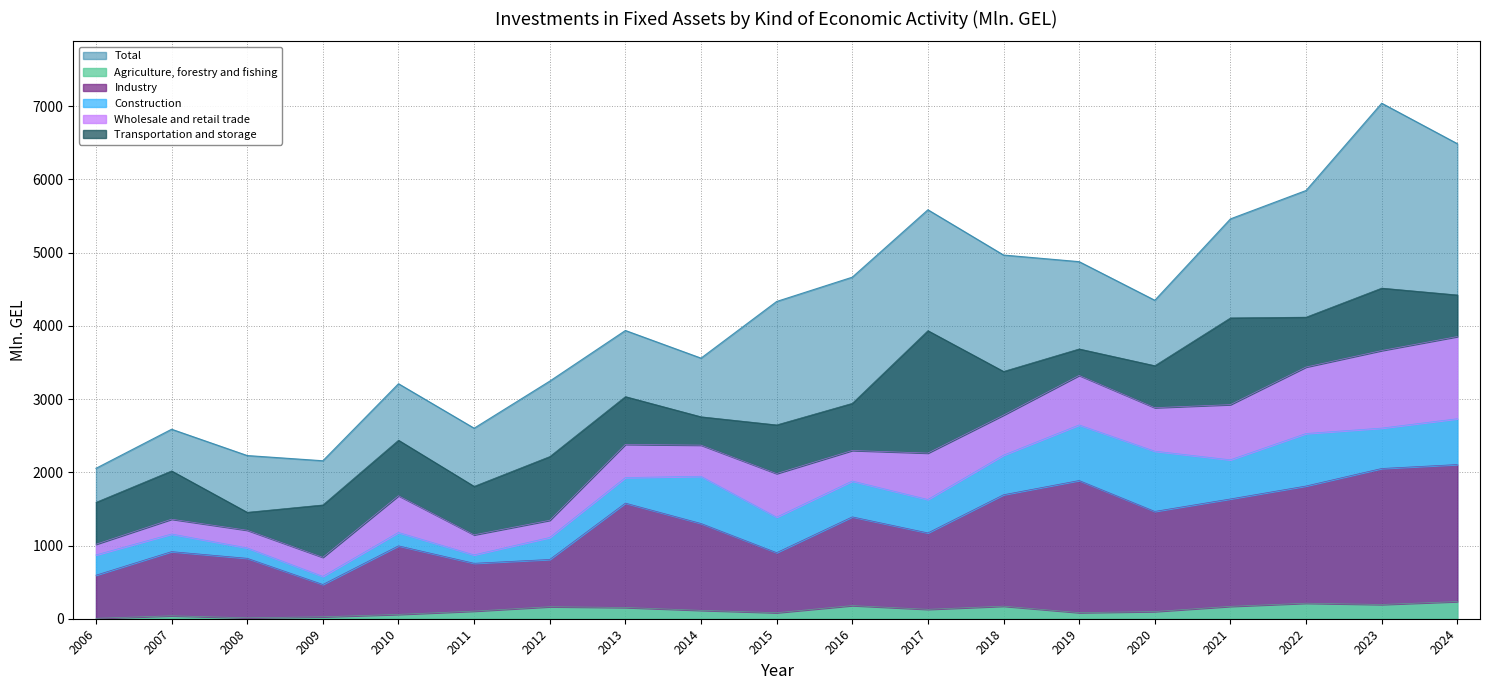

The value of Industry at 2014 is 1301.2. True or false?

True